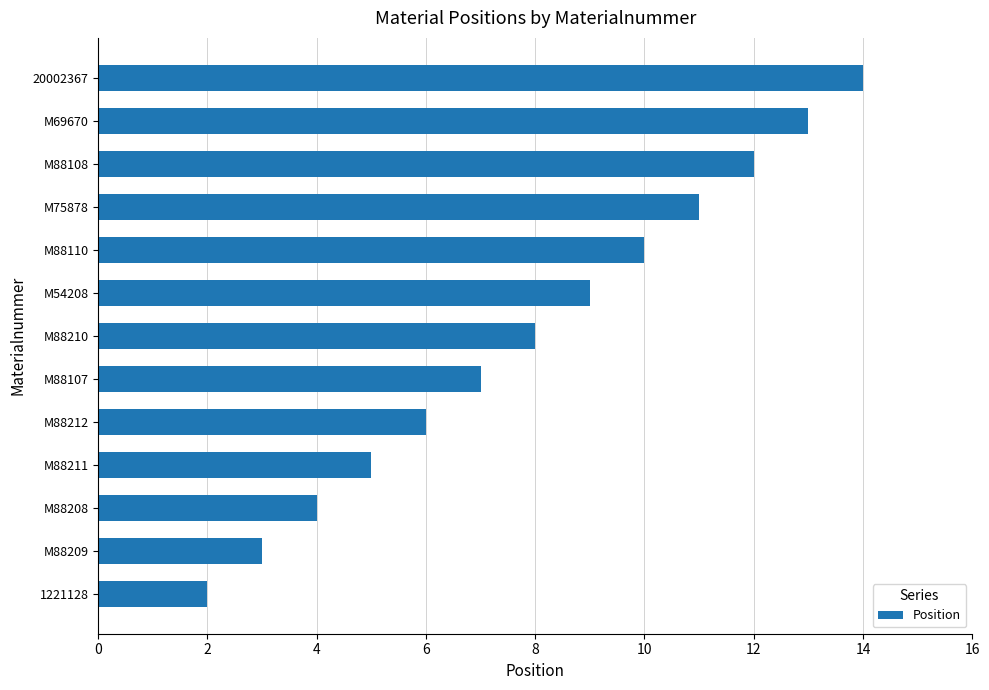

Approximately how many times larger is the value at M88212 compared to M75878?

0.5